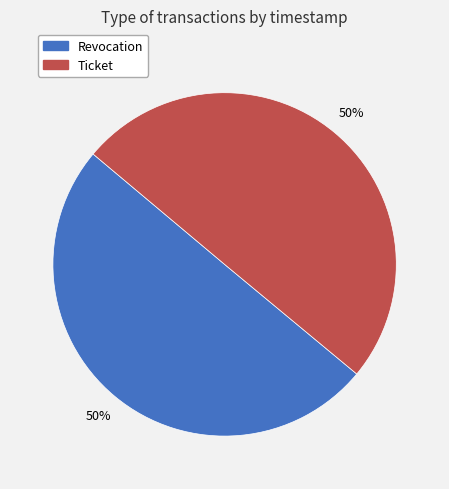

Is the sum of Ticket and Revocation greater than half?

Yes